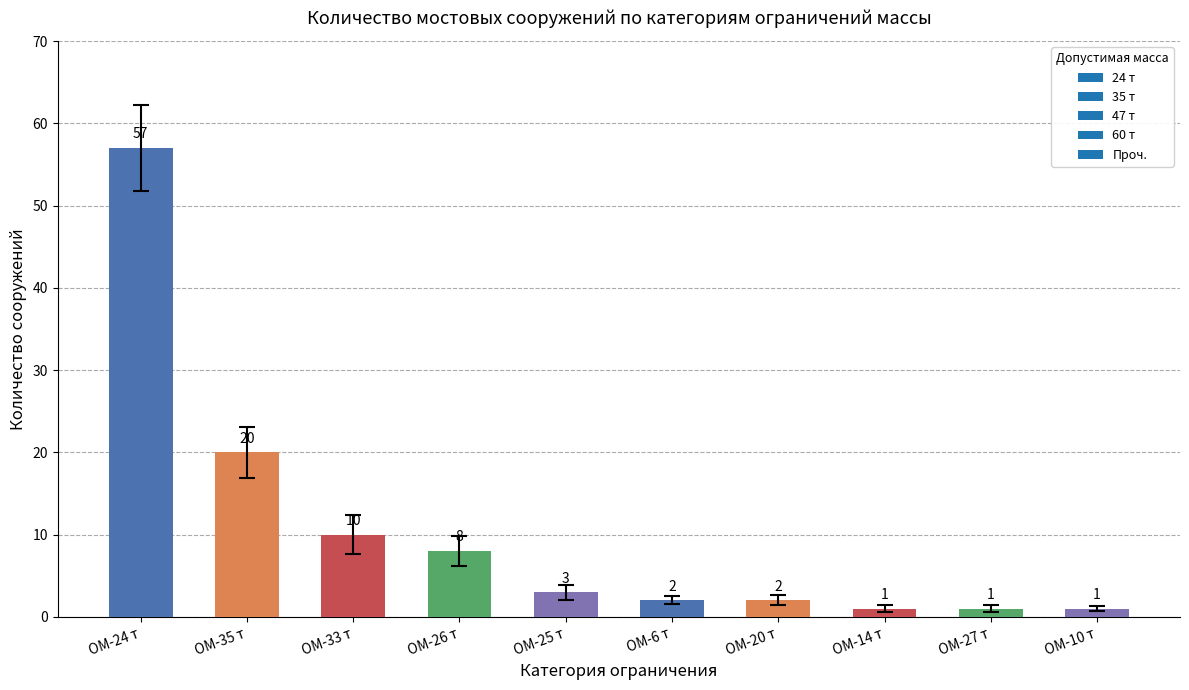

Does the chart contain stacked bars?

No